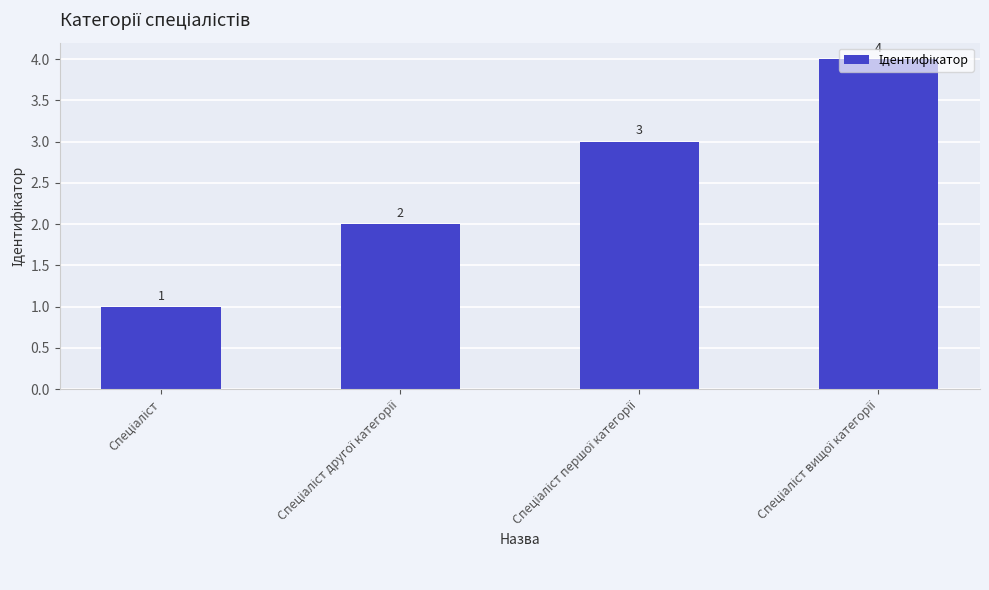

What is the maximum value shown in the chart?

4